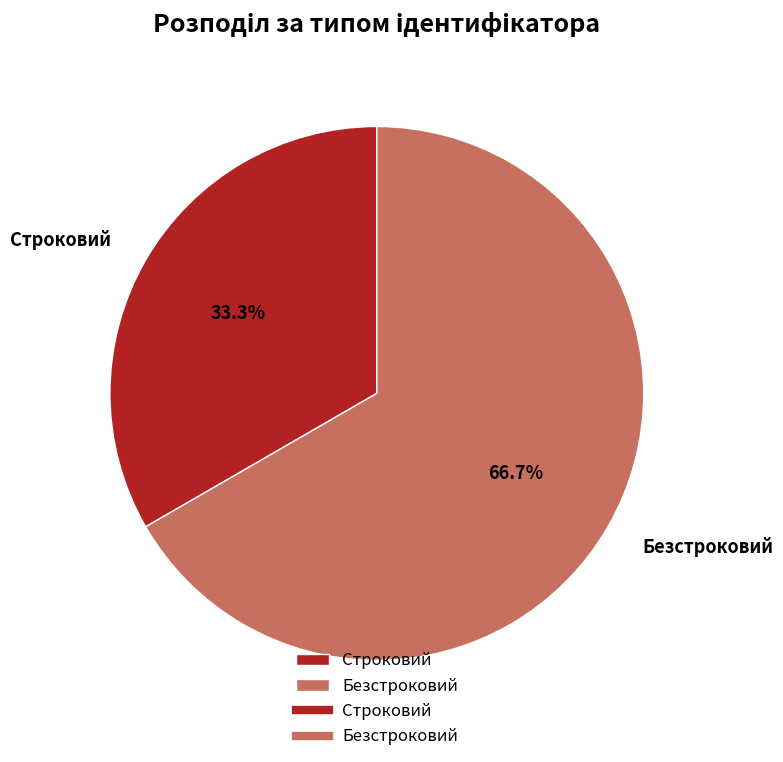

Count the number of slices in the pie.

2